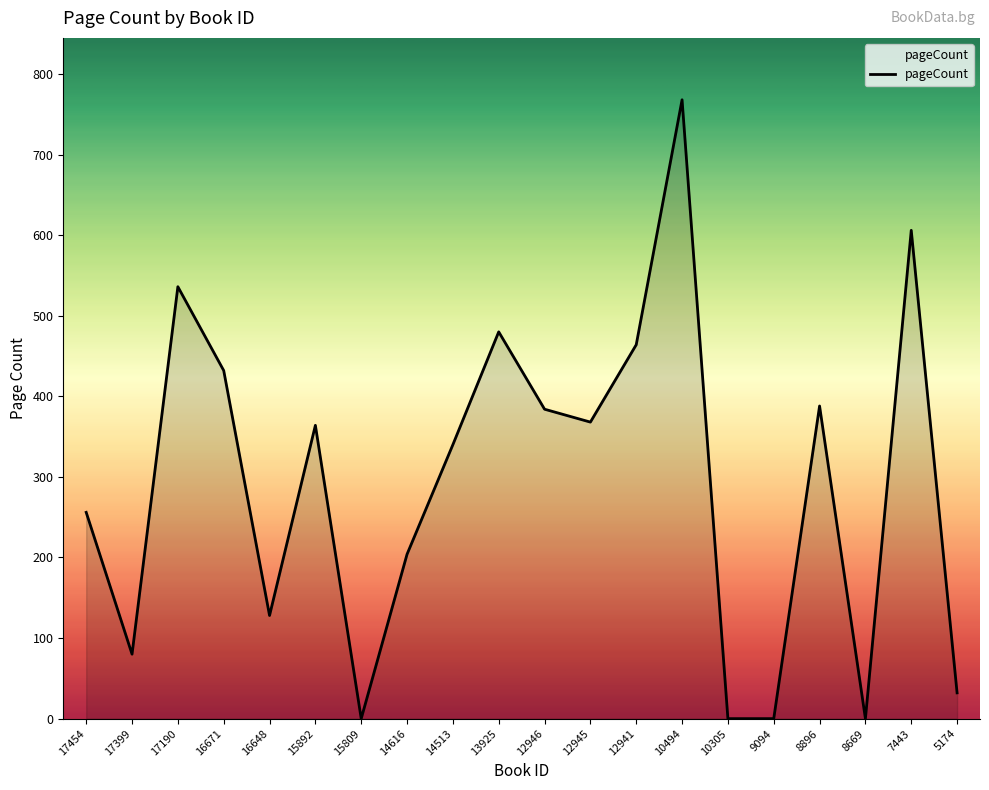

Reading left to right, list all the values displayed in this chart.

256	80	536	432	128	364	0	204	340	480	384	368	464	768	0	0	388	0	606	32